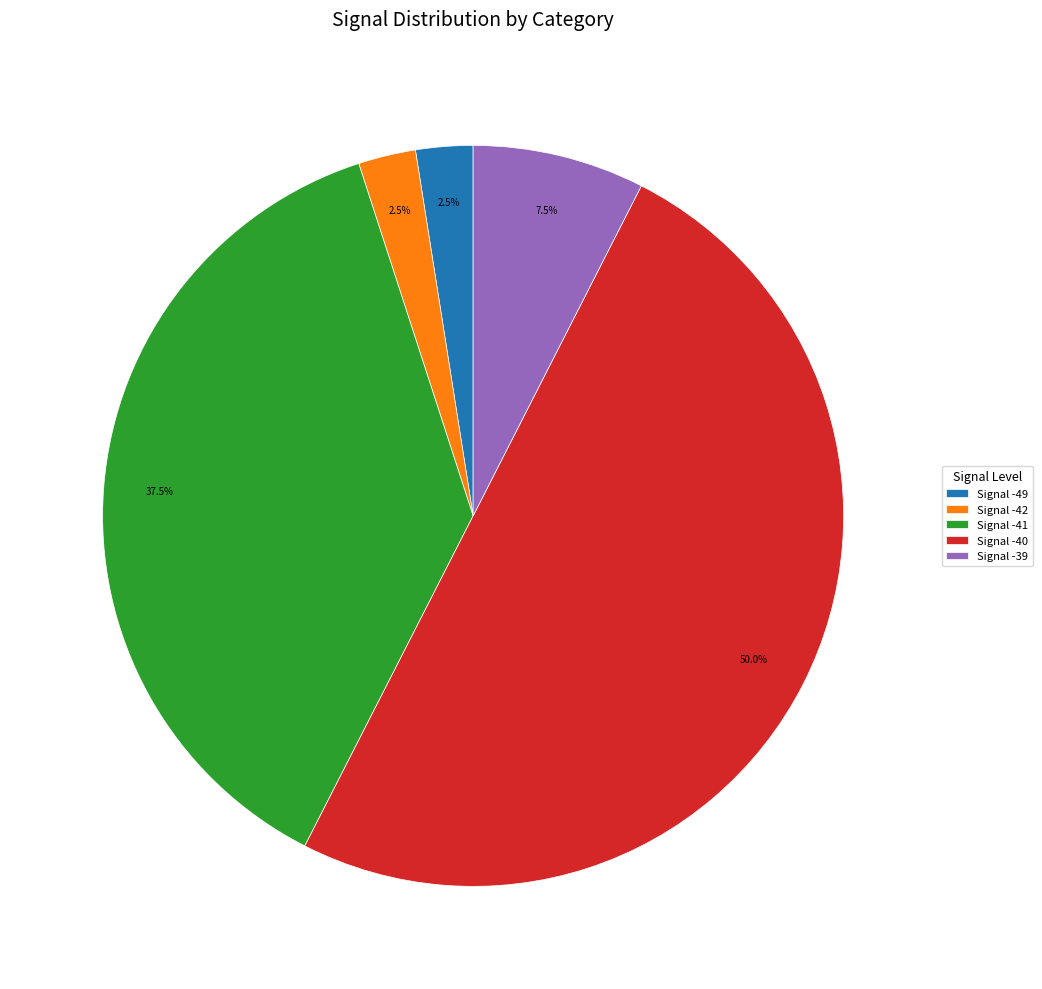

What is the largest slice in the pie chart?

Signal -40